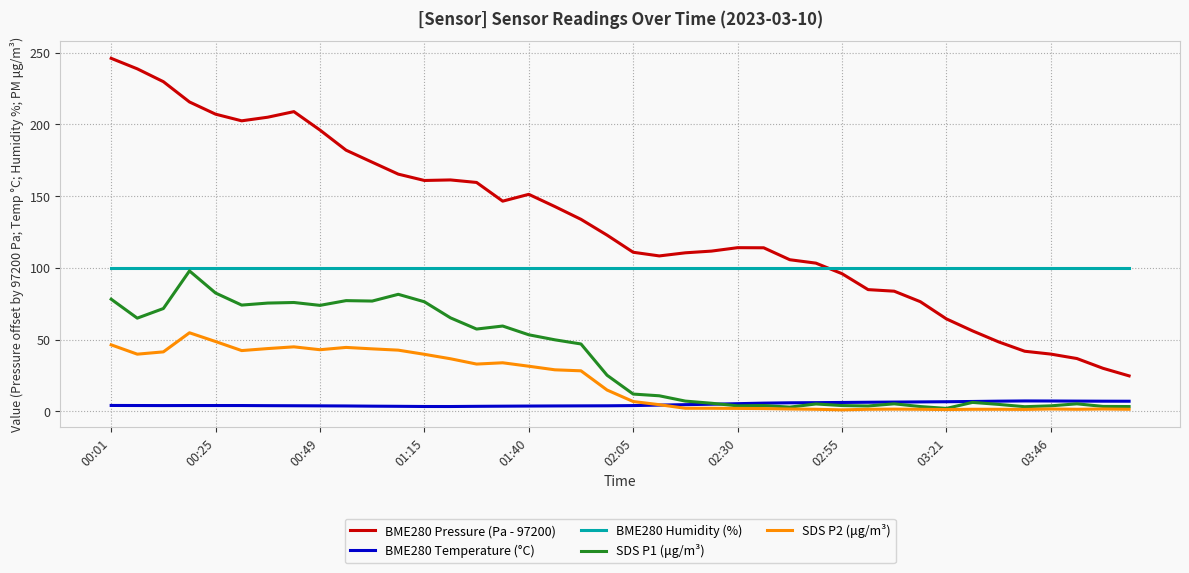

Which series has the largest range (max minus min)?

BME280 Pressure (Pa - 97200)